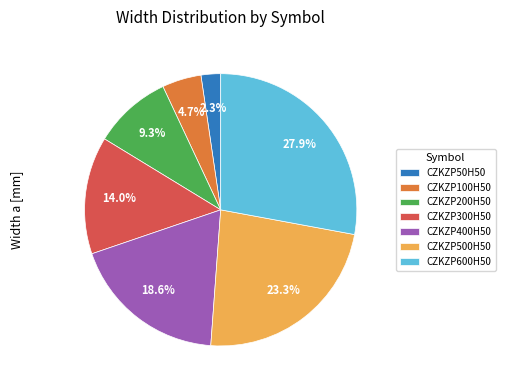

Count the number of slices in the pie.

7